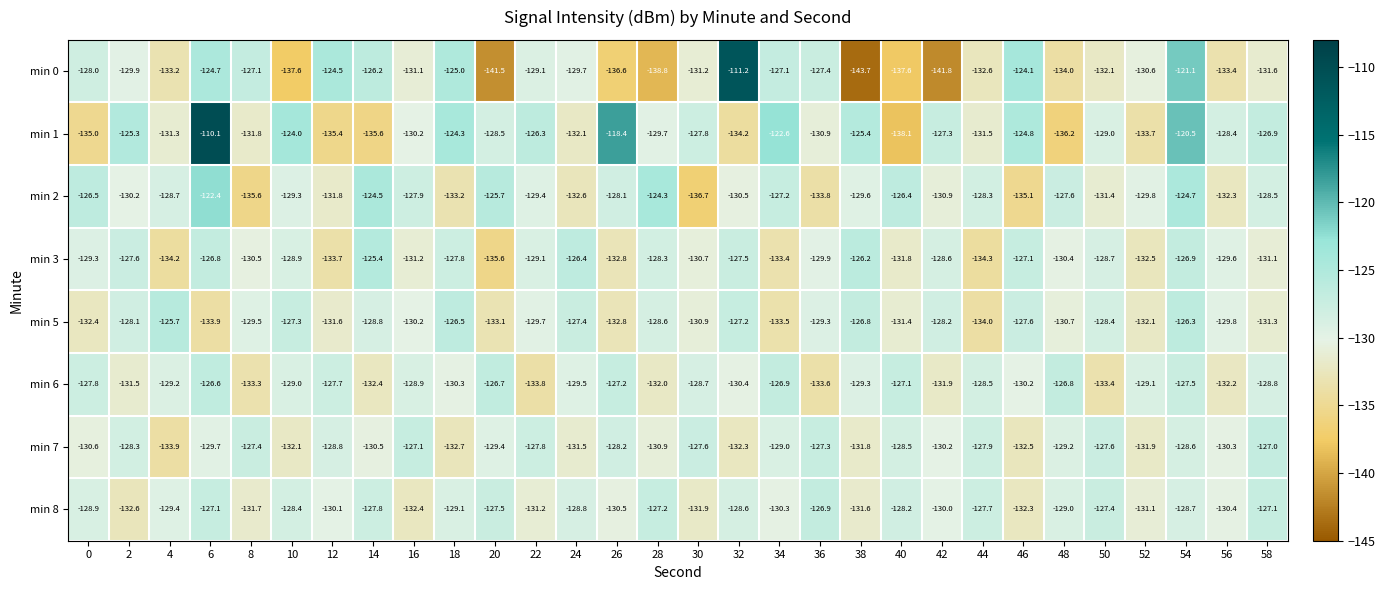

What is the total value across all series at 50?

-1038.0